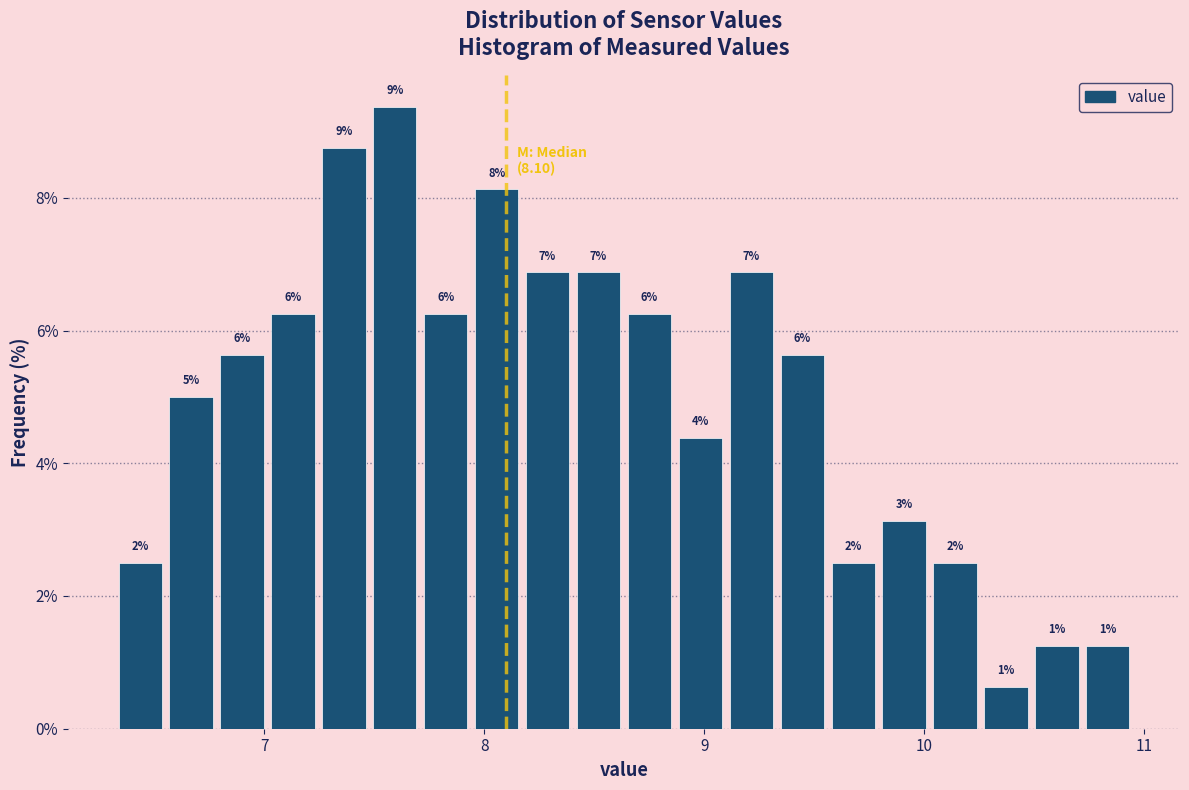

Read against the x-axis, roughly where is the centre of the tallest bar?

7.6